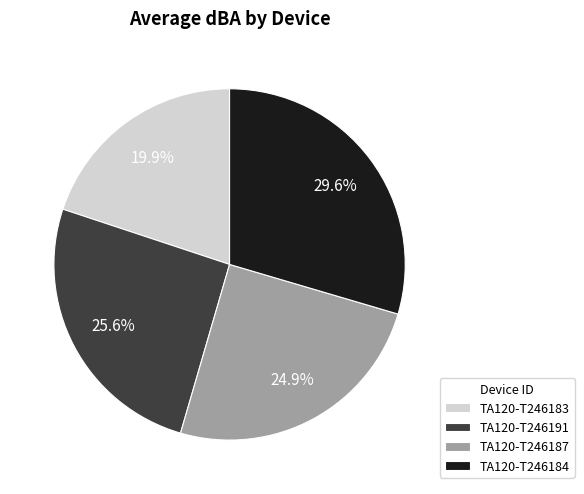

To the nearest percent, what percentage of the pie is TA120-T246191?

26%